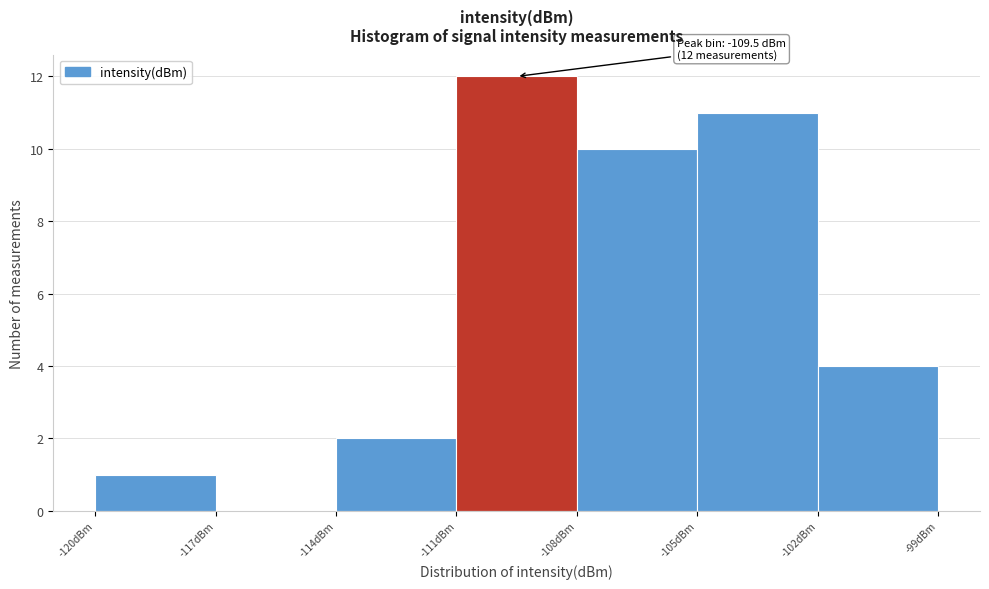

Which range on the x-axis has the tallest bar?

-111 to -108